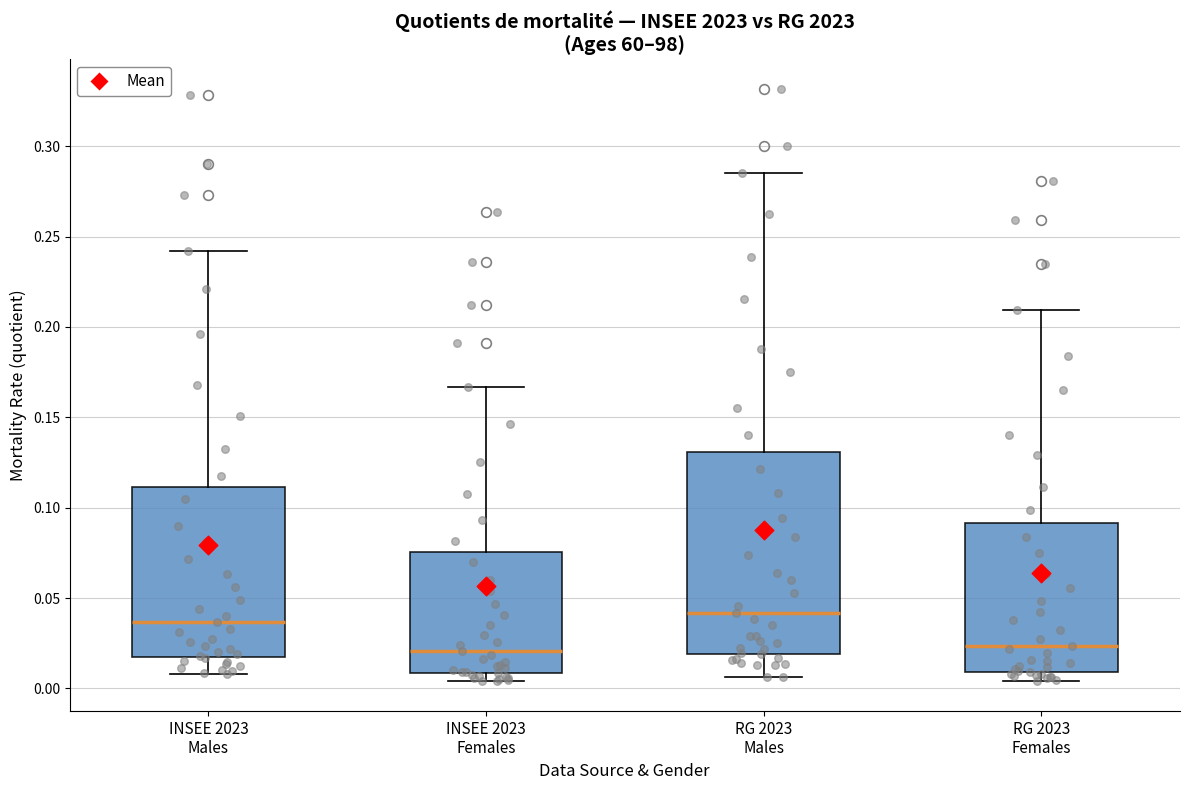

Reading left to right, read every box against the y-axis: the position of its median line, the range the box covers, and the ends of its whiskers. The values are not printed on the chart, so give them approximately, as read against the axis.

INSEE 2023 Males: median 0.035, box 0.015 to 0.110, whiskers 0.010 to 0.240
INSEE 2023 Females: median 0.020, box 0.010 to 0.075, whiskers 0.005 to 0.165
RG 2023 Males: median 0.040, box 0.020 to 0.130, whiskers 0.005 to 0.285
RG 2023 Females: median 0.025, box 0.010 to 0.090, whiskers 0.005 to 0.210